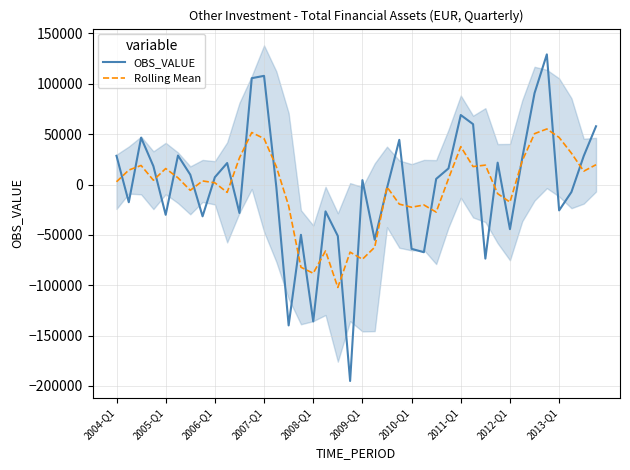

What is the minimum value for OBS_VALUE?

-195062.8